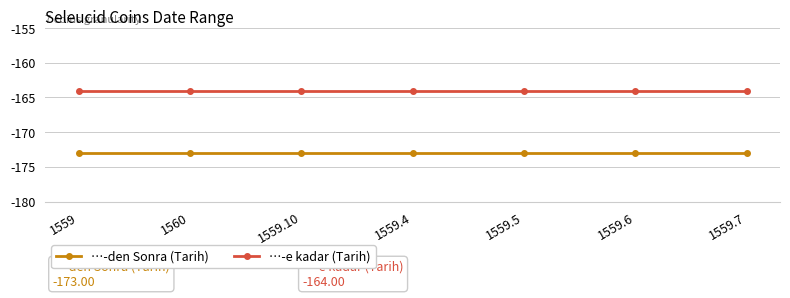

What is the total value across all series at 1559.4?

-337